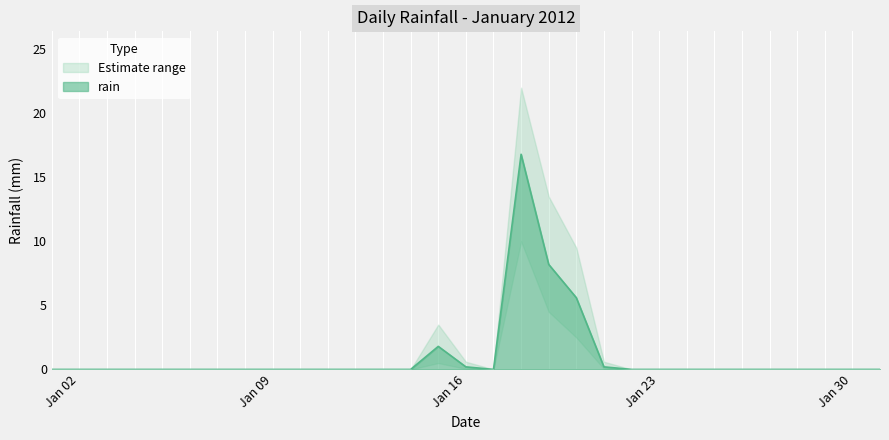

The value at 2012-01-08 is -5.2. True or false?

False